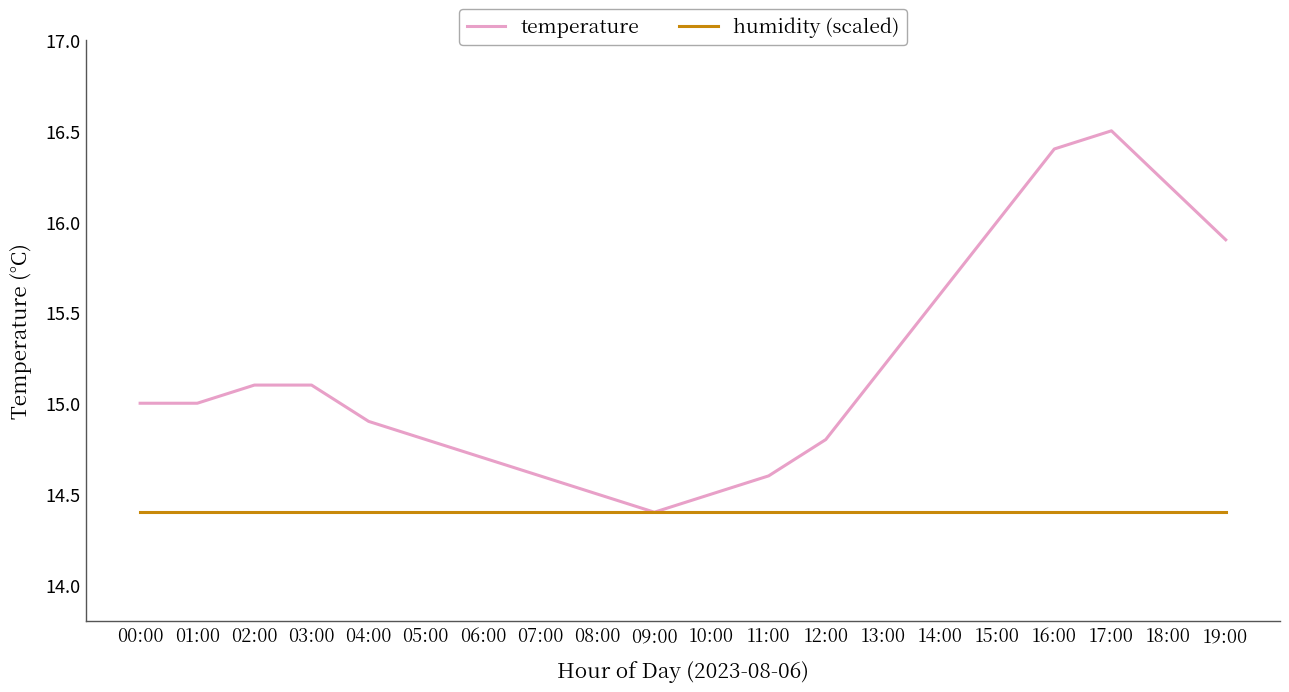

The value of humidity (scaled) at 10:00 is 14.4. True or false?

True